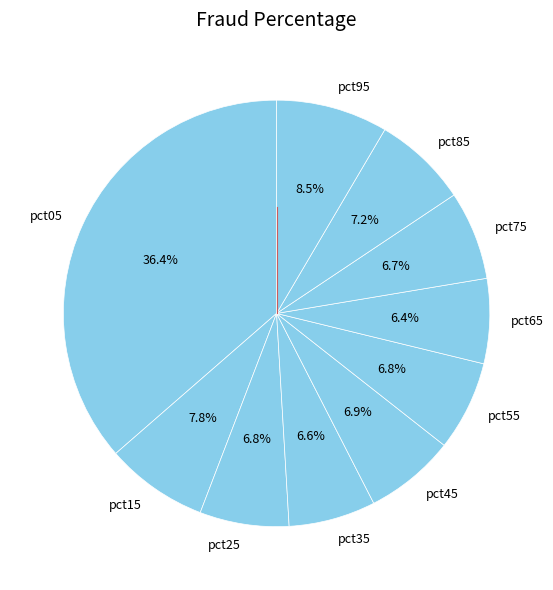

To the nearest percent, what is the difference between the pct55 and pct05 slice percentages?

30%